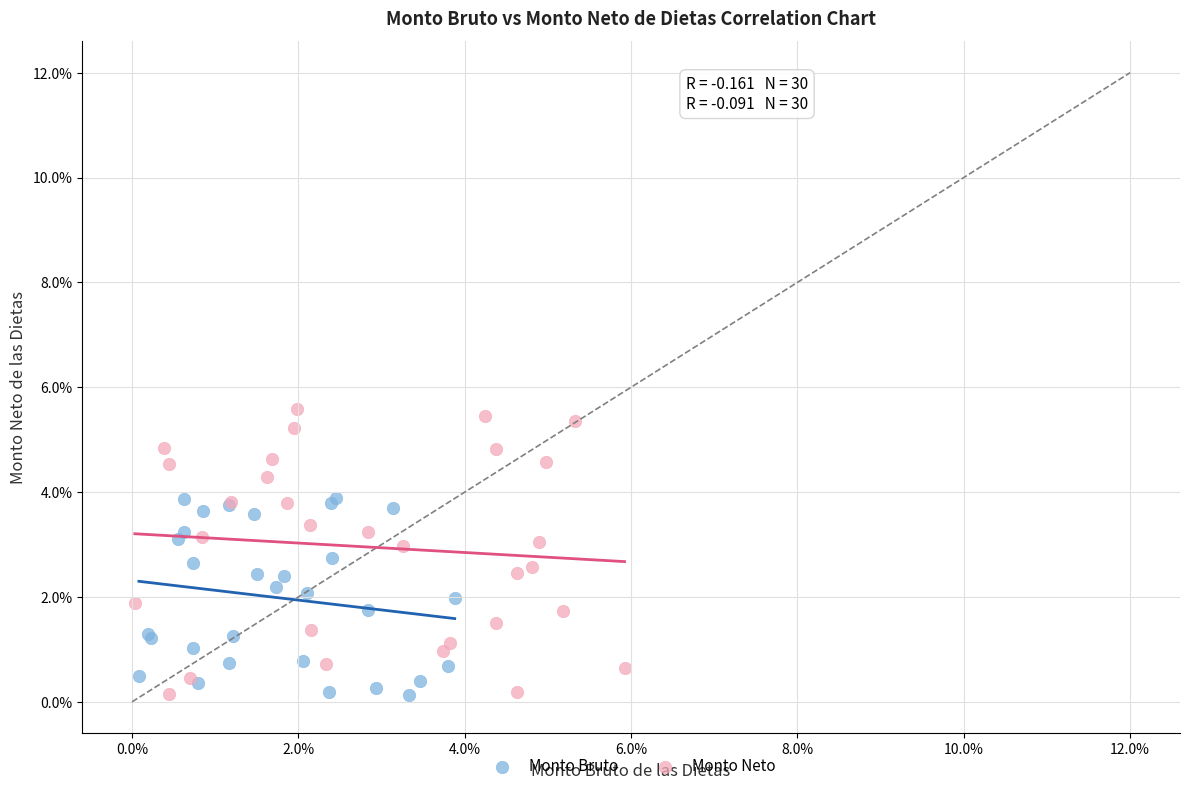

What are all the series names shown in the legend?

Monto Bruto, Monto Neto